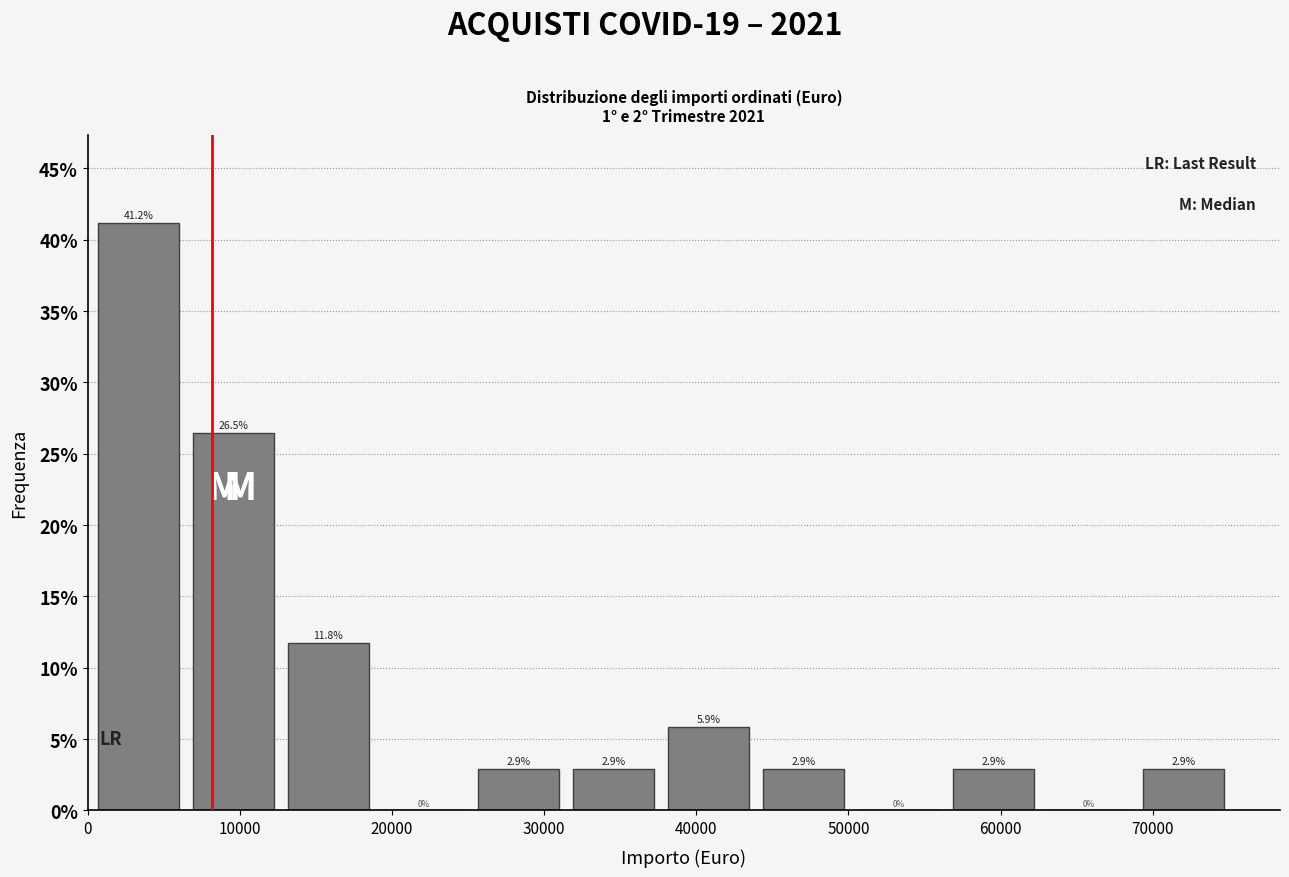

Which range on the x-axis has the tallest bar?

1000 to 7000